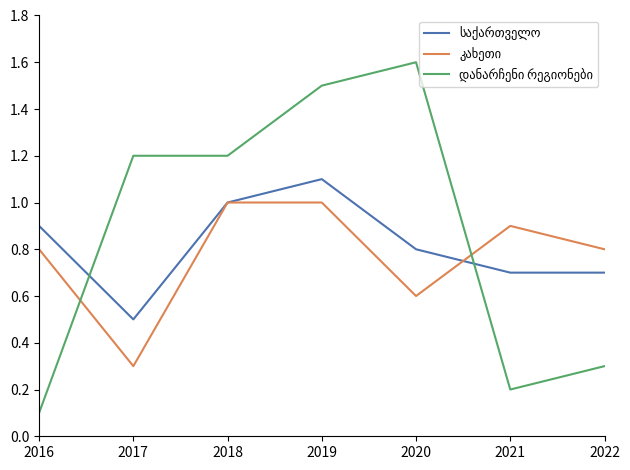

What is the spread (max minus min) of values at 2017?

0.9